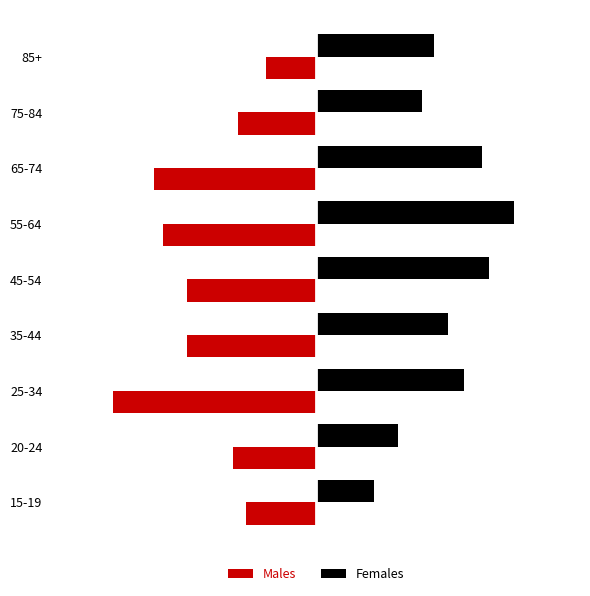

What are all the series names shown in the legend?

Males, Females